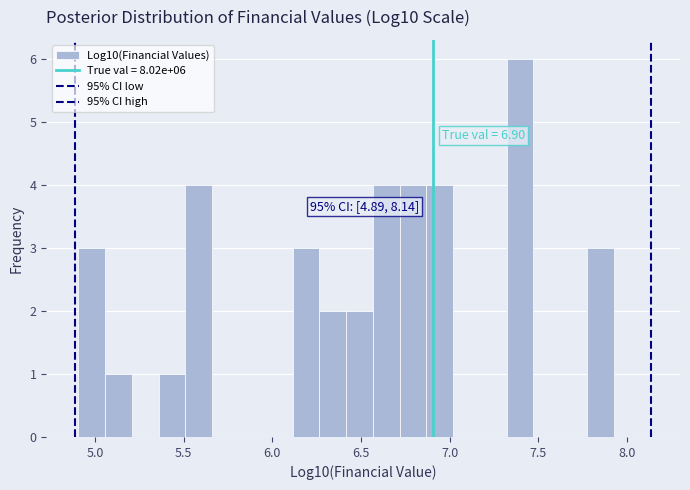

Read against the x-axis, roughly where is the centre of the tallest bar?

7.40